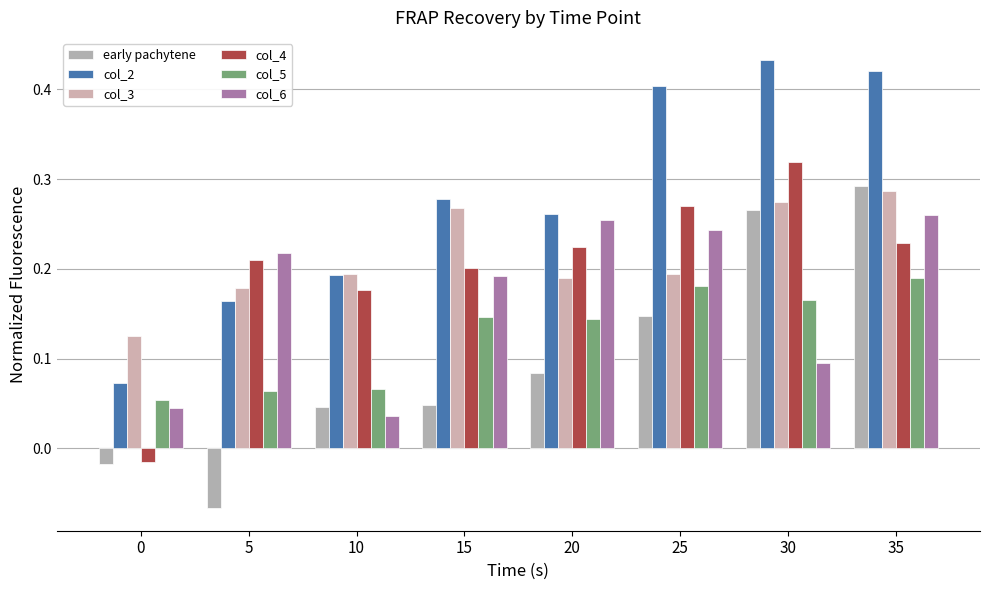

Is it true that col_3 equals 0.1 at 30?

False